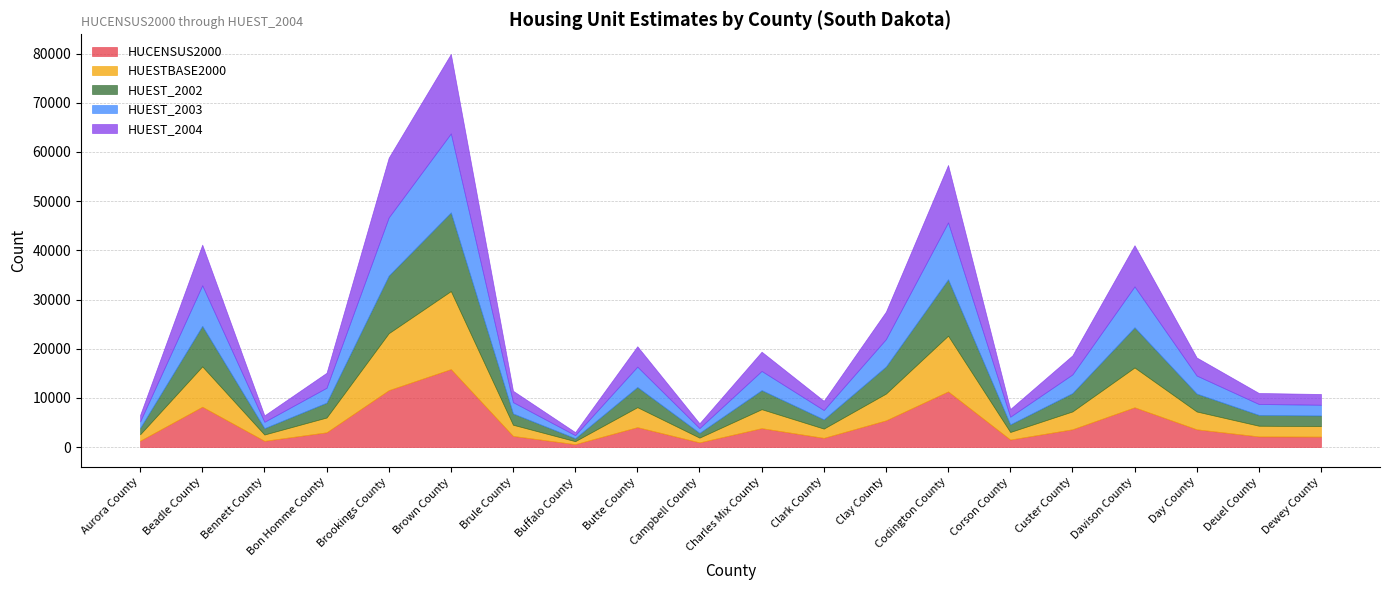

What is the sum of all HUEST_2002 values?

93703